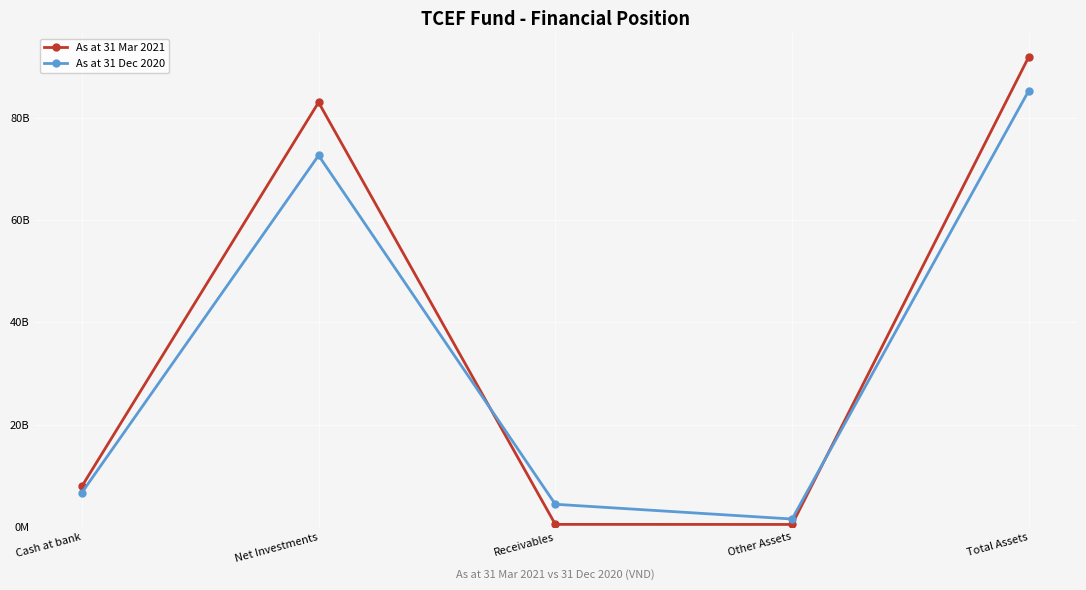

Does the chart have visible grid lines?

Yes